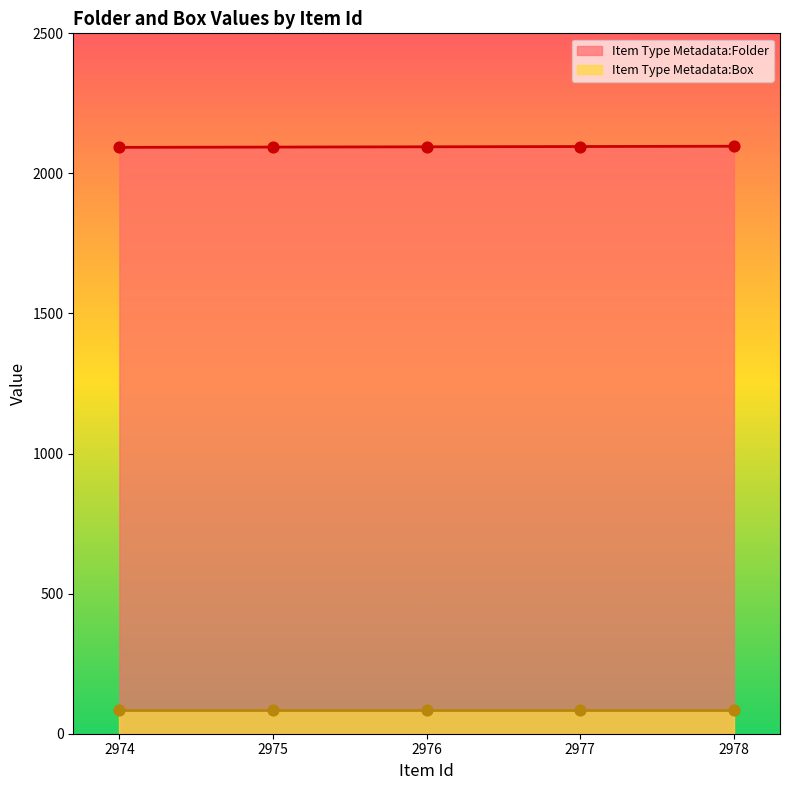

Approximately how many times larger is the value at 2977 compared to 2974?

1.0